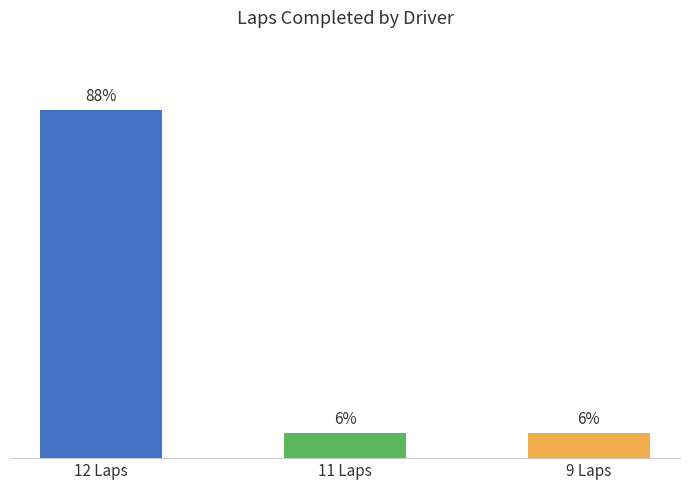

Between 12 Laps and 9 Laps, which is larger?

12 Laps